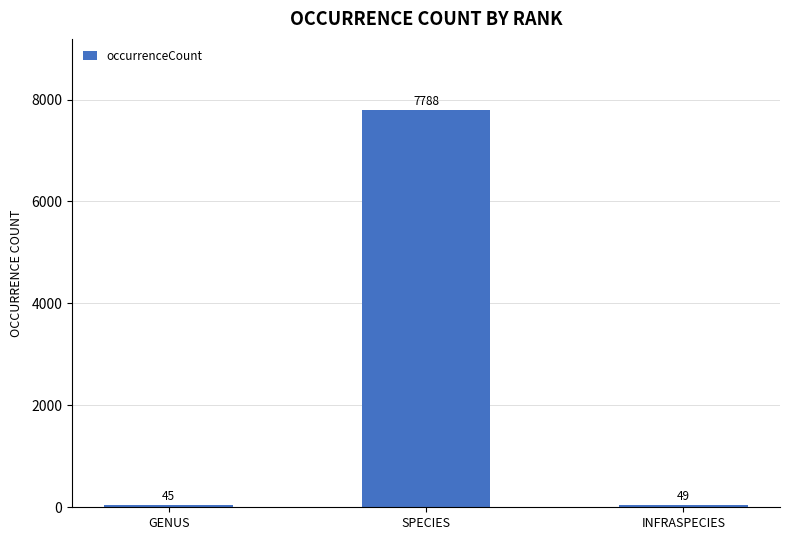

What position from the right is INFRASPECIES?

1